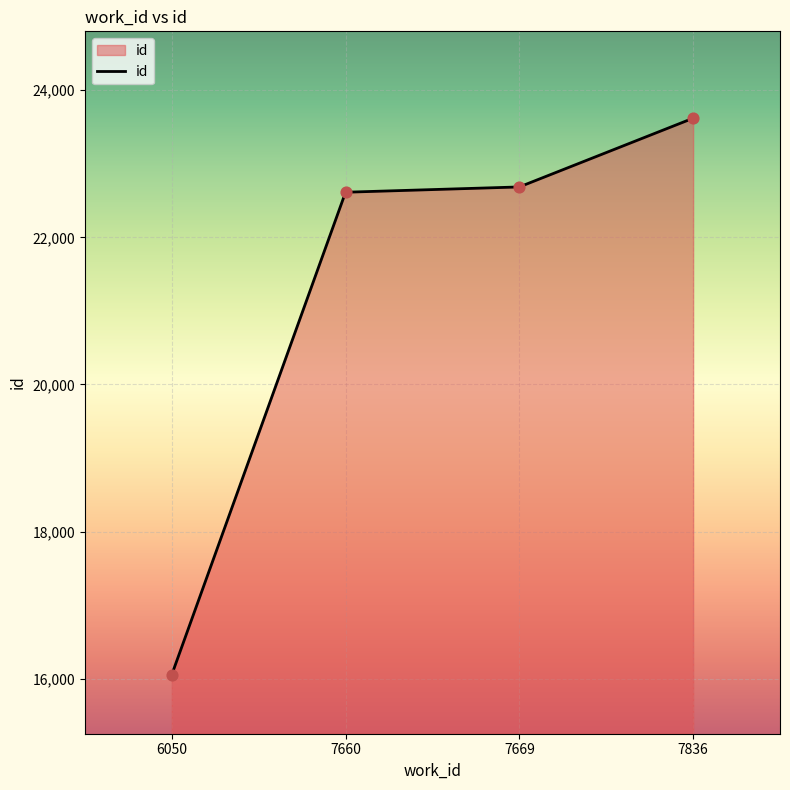

Approximately how many times larger is the value at 7660 compared to 7836?

1.0